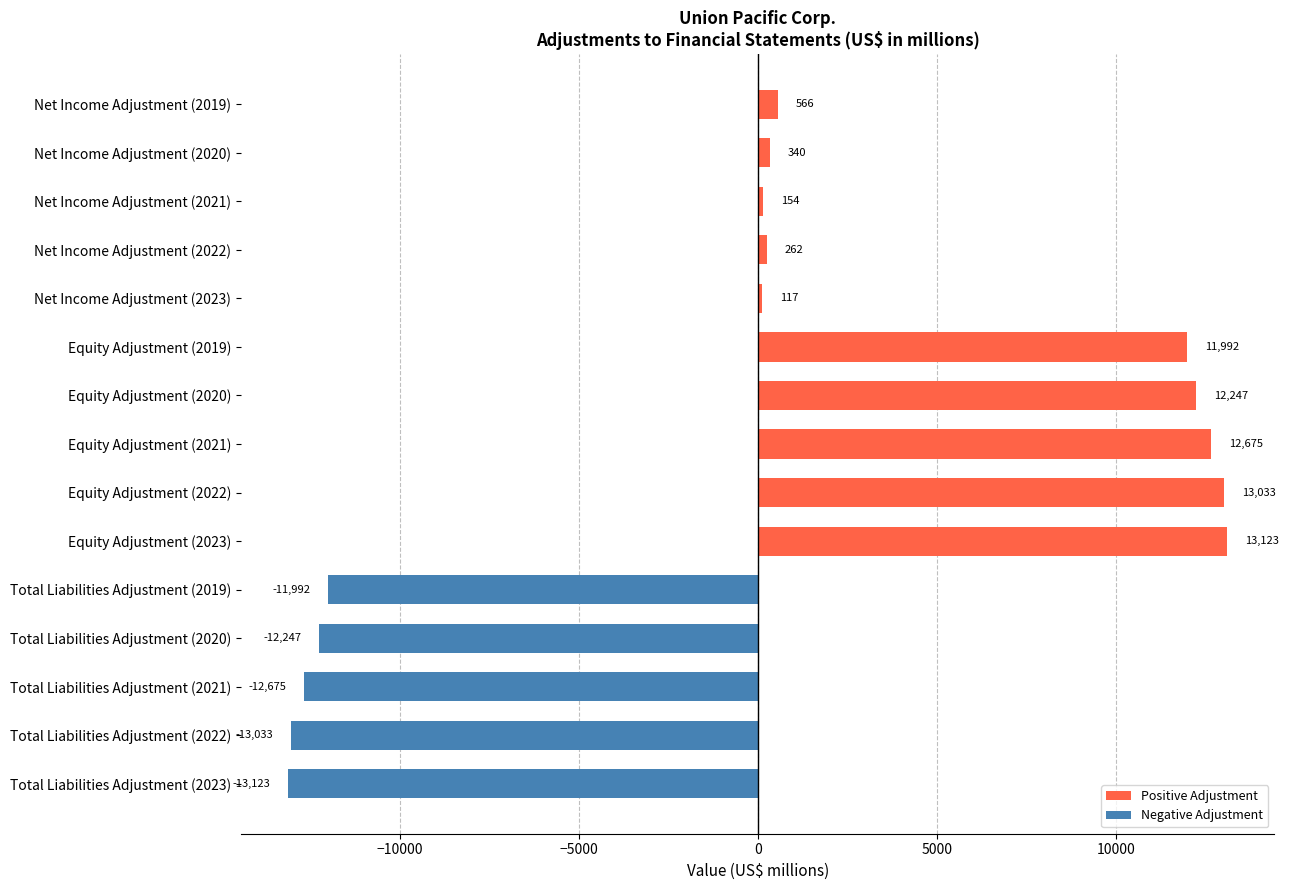

How many bars are there in total?

15